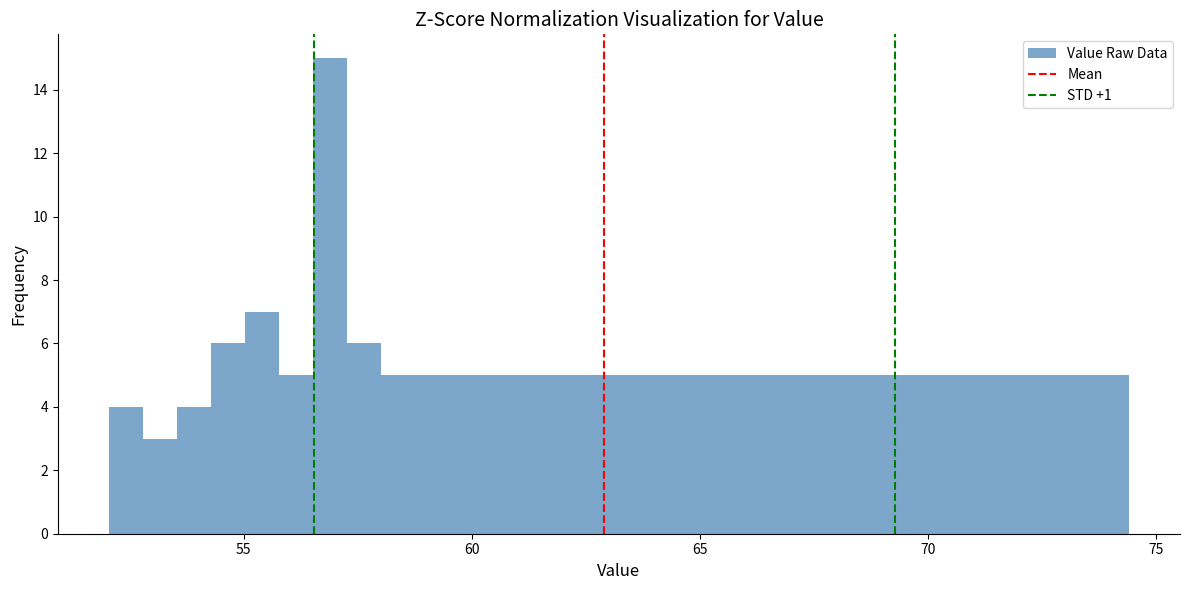

Read against the x-axis, roughly where is the centre of the tallest bar?

57.0